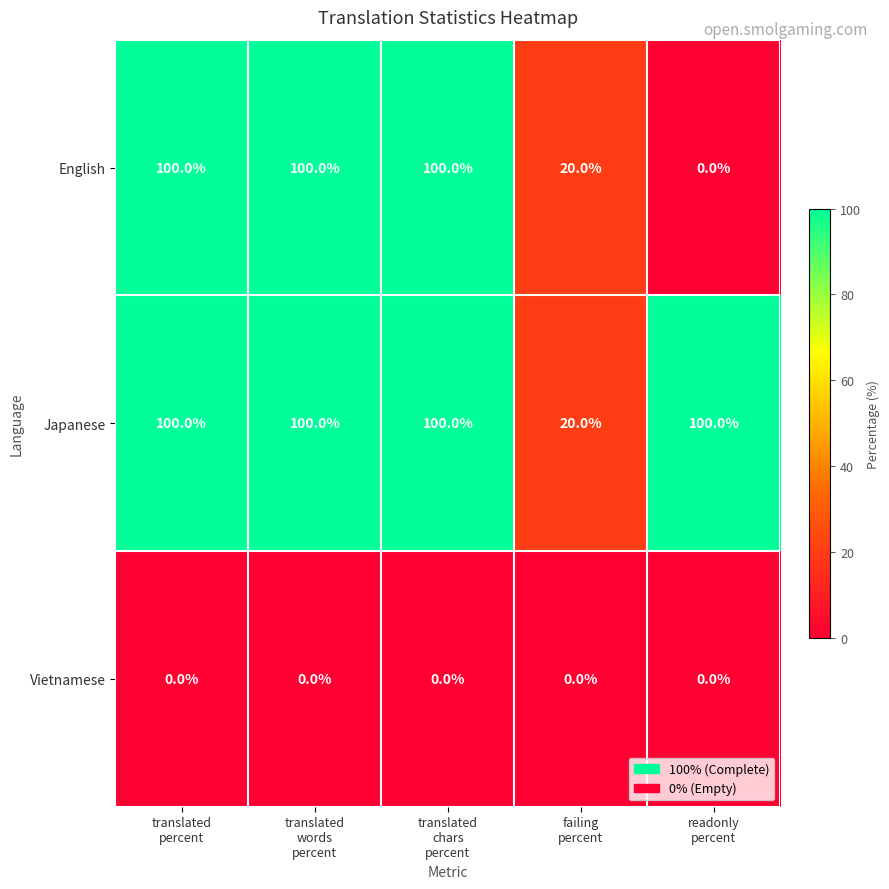

List the series in order of their overall mean, highest first.

Japanese, English, Vietnamese